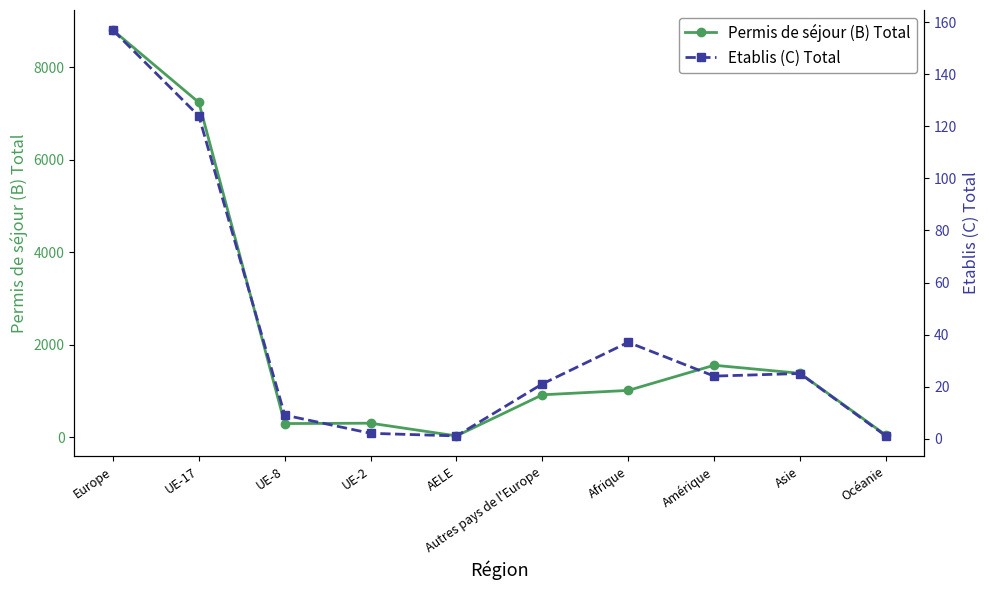

True or false: Permis de séjour (B) Total and Etablis (C) Total intersect in this chart.

False